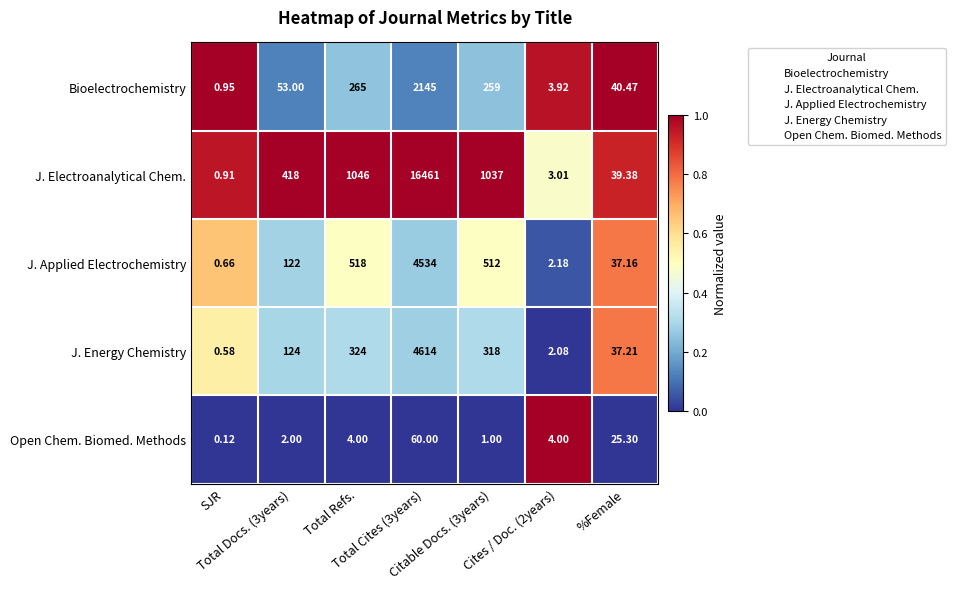

List the series in order of their peak value, lowest first.

Open Chem. Biomed. Methods, Bioelectrochemistry, J. Applied Electrochemistry, J. Energy Chemistry, J. Electroanalytical Chem.